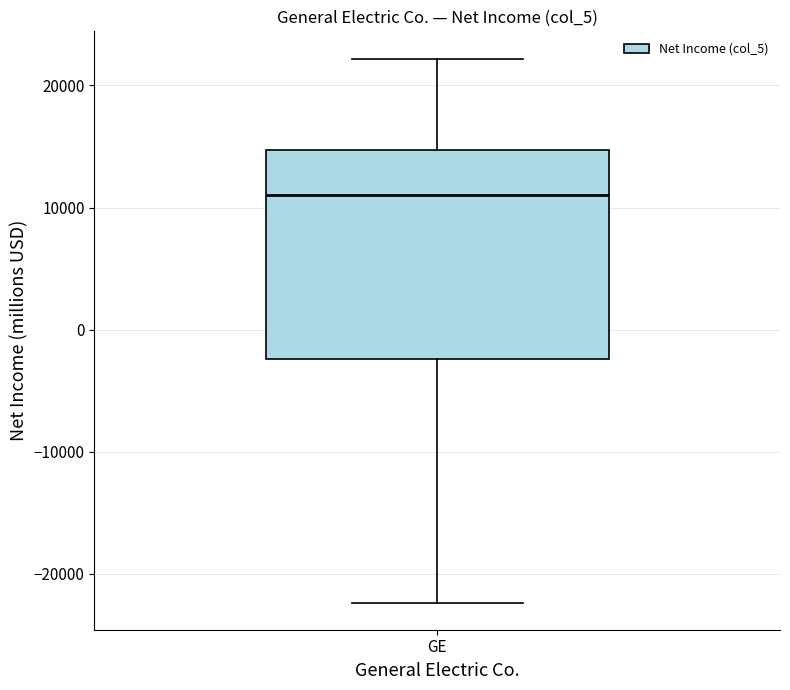

Read this box plot against the y-axis: the position of the median line, the range covered by the box, and the ends of both whiskers. The values are not printed on the chart, so give them approximately, as read against the axis.

median 11000, box -2000 to 15000, whiskers -22000 to 22000